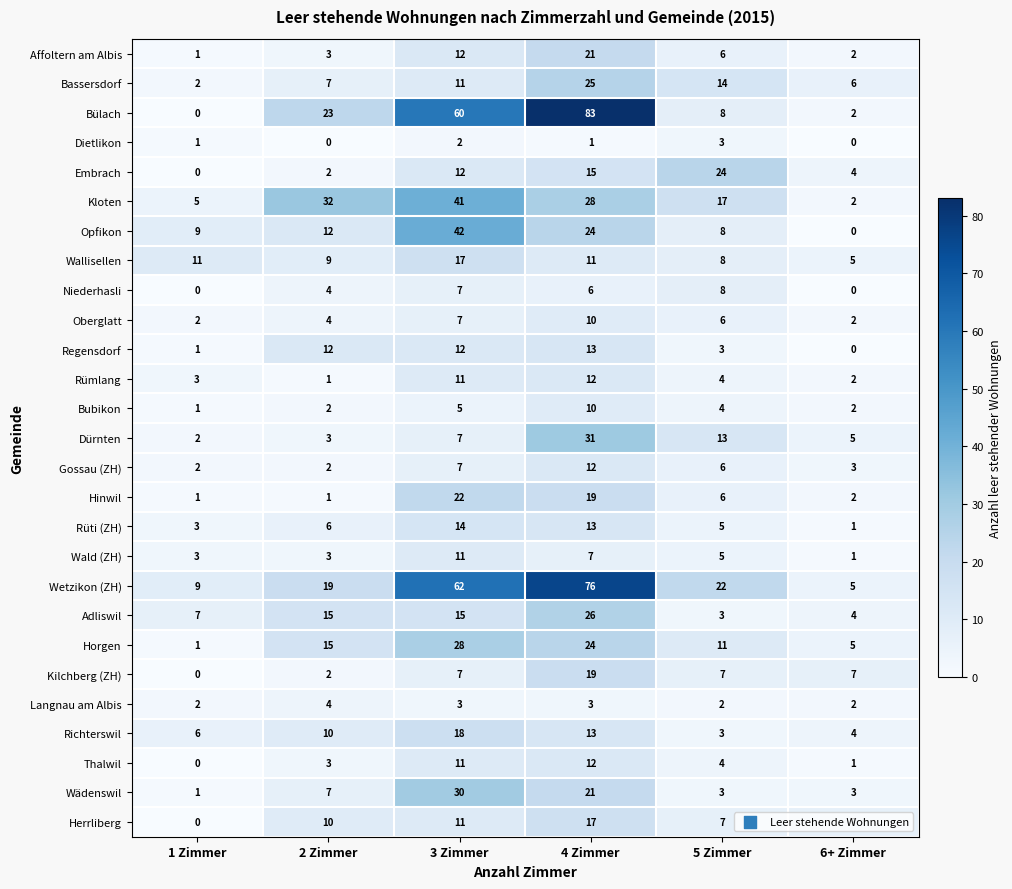

The Opfikon series shows 0 at 6+ Zimmer. True or false?

True